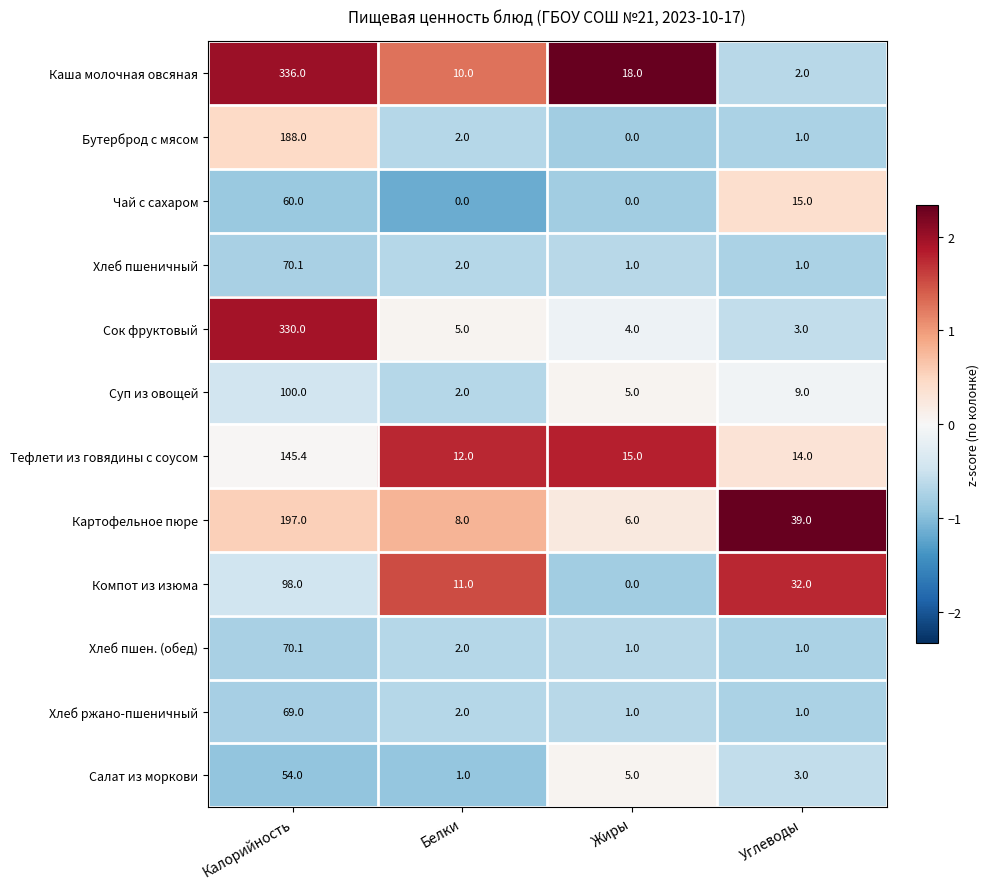

What is the difference between the highest and lowest values at Углеводы?

38.0